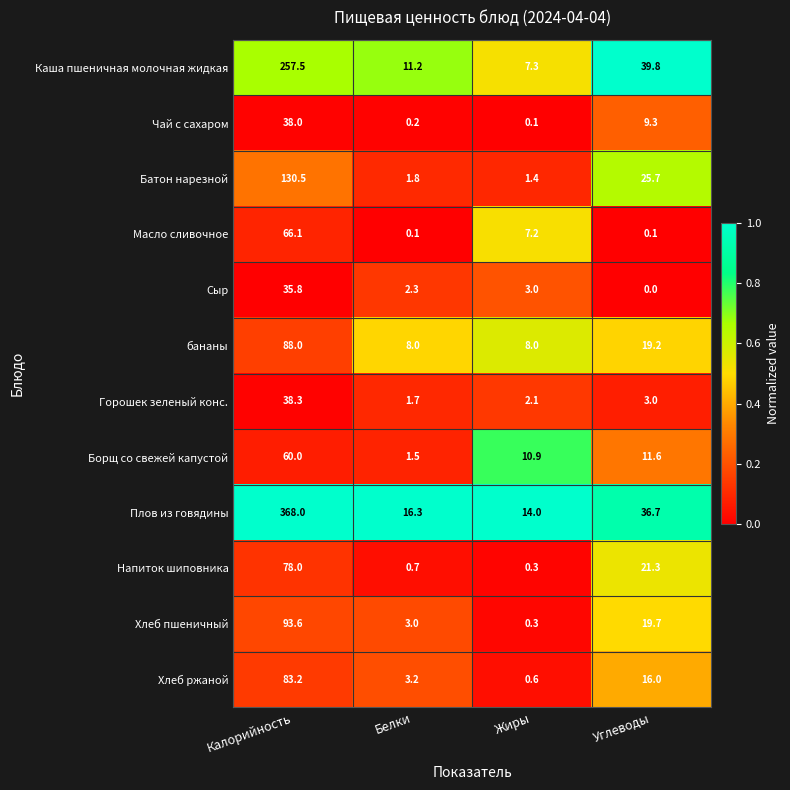

List the series in order of their peak value, highest first.

Плов из говядины, Каша пшеничная молочная жидкая, Батон нарезной, Хлеб пшеничный, бананы, Хлеб ржаной, Напиток шиповника, Масло сливочное, Борщ со свежей капустой, Горошек зеленый конс., Чай с сахаром, Сыр